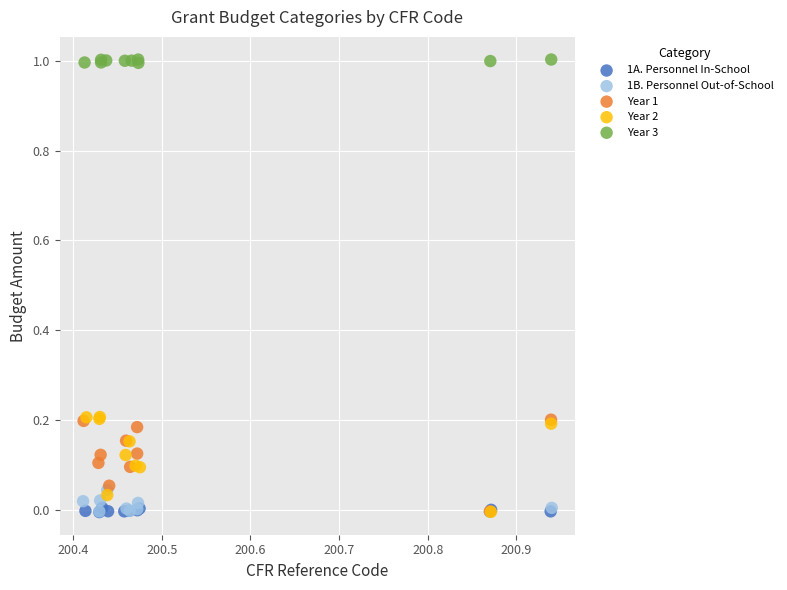

Which series reaches the maximum Y coordinate?

Year 3